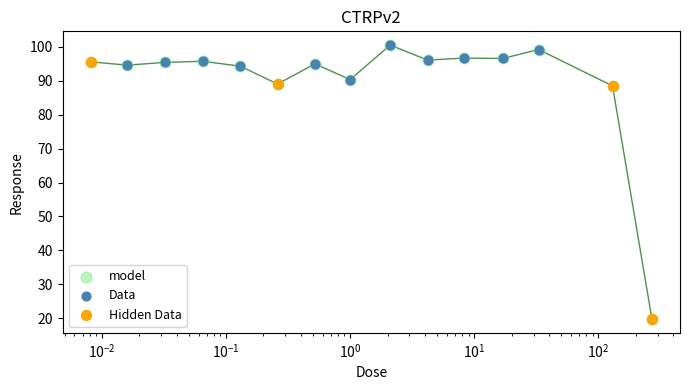

Which has a higher value, 0.065 or 33.0?

33.0